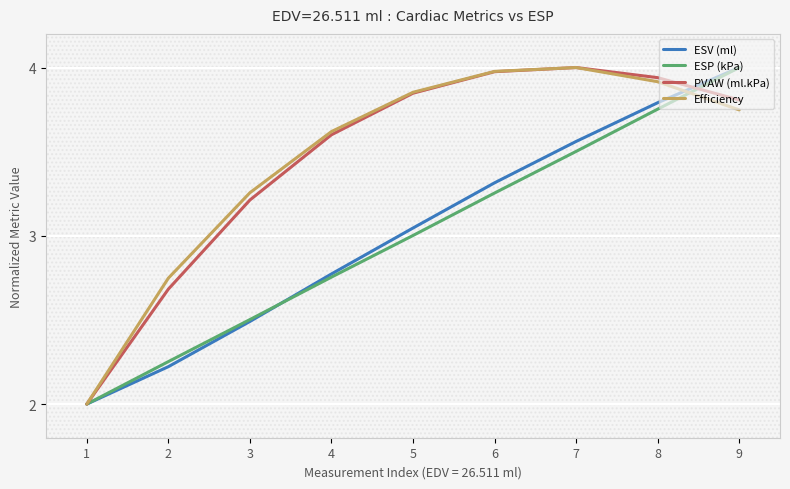

Is the value of PVAW (ml.kPa) at 2 greater than the value of ESV (ml) at 3?

Yes